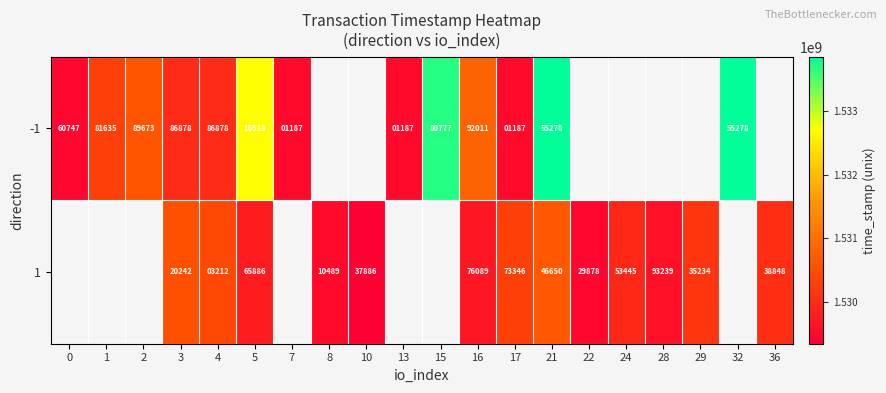

At 17, list the series in order from smallest to largest.

-1, 1